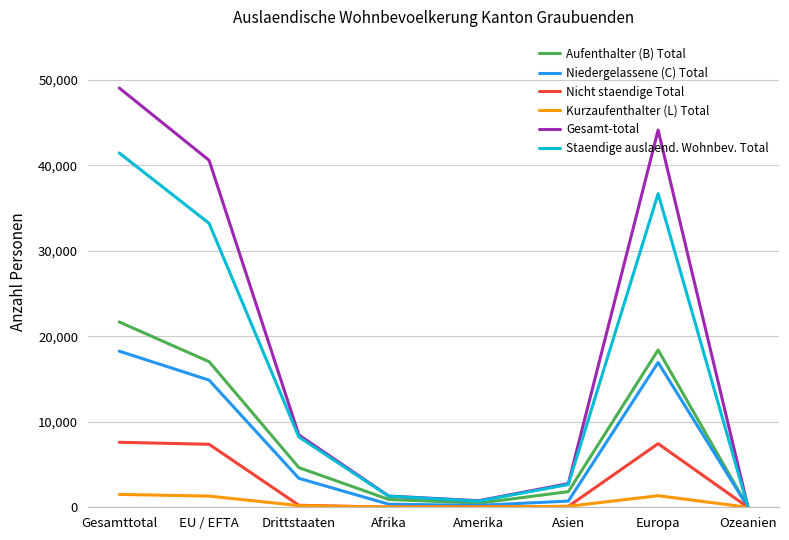

What are all the series names shown in the legend?

Aufenthalter (B) Total, Niedergelassene (C) Total, Nicht staendige Total, Kurzaufenthalter (L) Total, Gesamt-total, Staendige auslaend. Wohnbev. Total